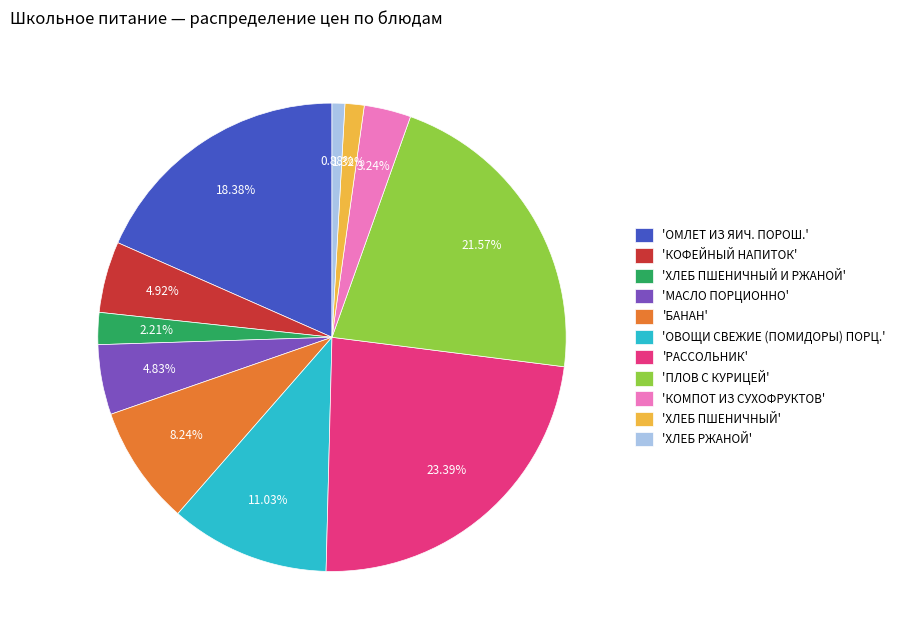

What is the ratio of the value at 'ОМЛЕТ ИЗ ЯИЧ. ПОРОШ.' to the value at 'РАССОЛЬНИК'?

0.8